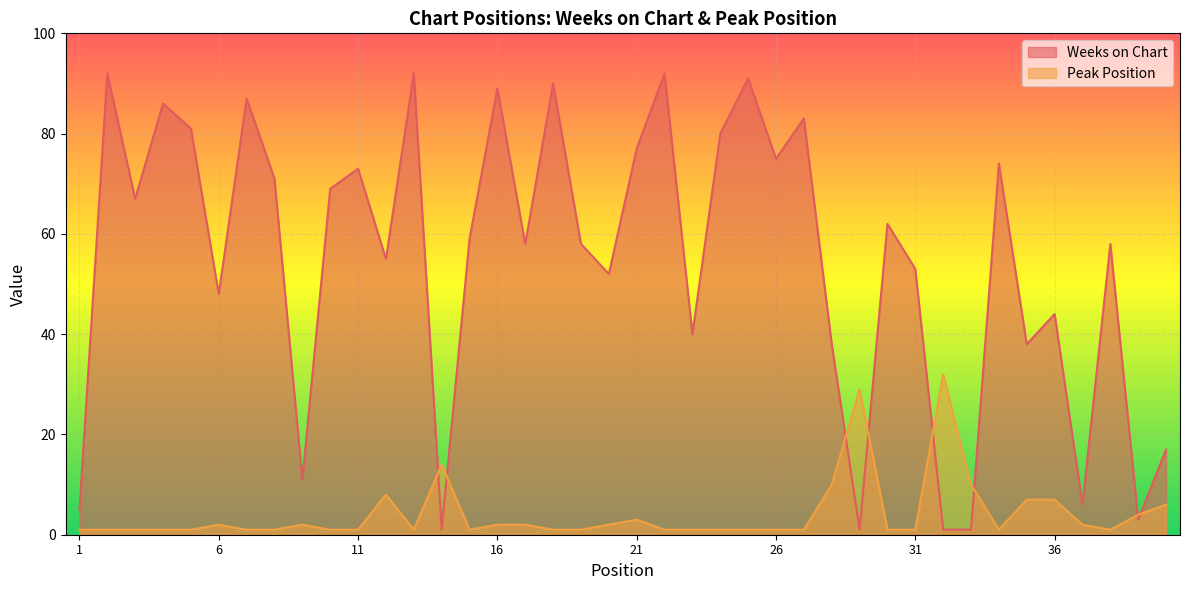

Reading left to right, extract all data points from this chart.

Weeks on Chart: 5	92	67	86	81	48	87	71	11	69	73	55	92	1	59	89	58	90	58	52	77	92	40	80	91	75	83	38	1	62	53	1	1	74	38	44	6	58	3	17
Peak Position: 1	1	1	1	1	2	1	1	2	1	1	8	1	14	1	2	2	1	1	2	3	1	1	1	1	1	1	10	29	1	1	32	10	1	7	7	2	1	4	6